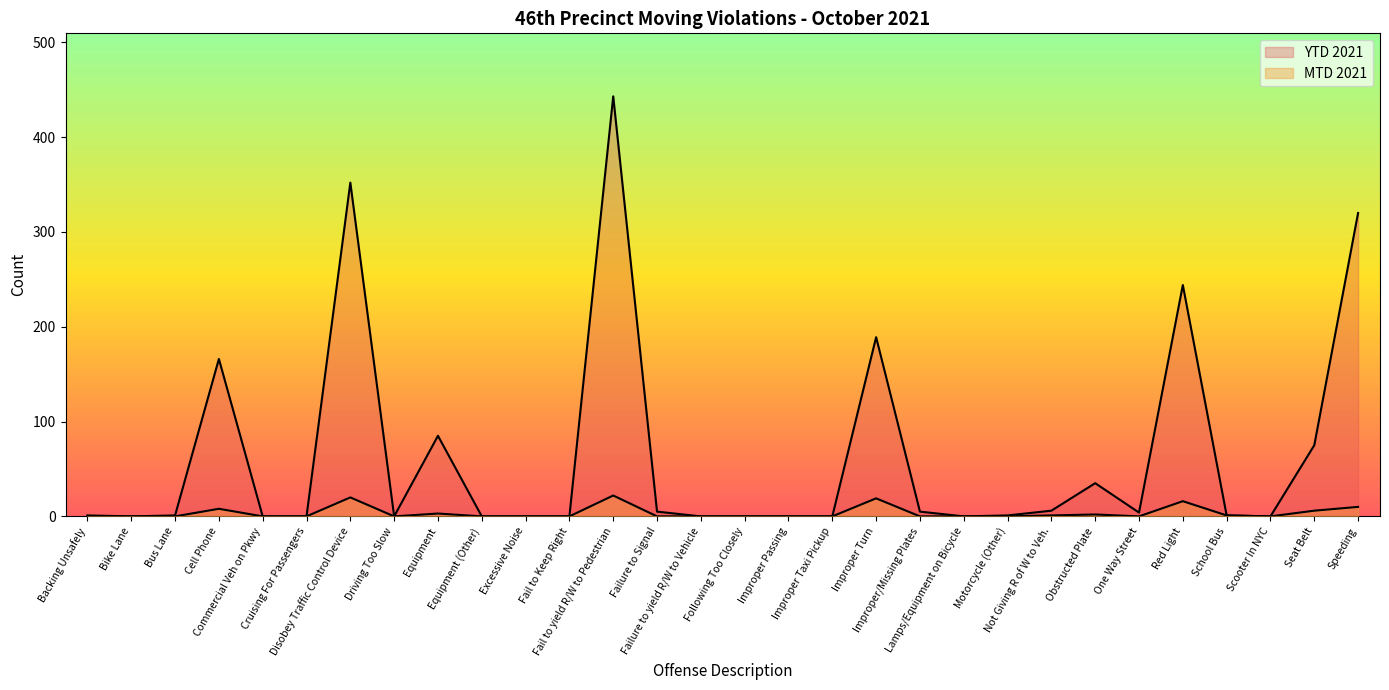

At Improper/Missing Plates, list the series in order from largest to smallest.

YTD 2021, MTD 2021